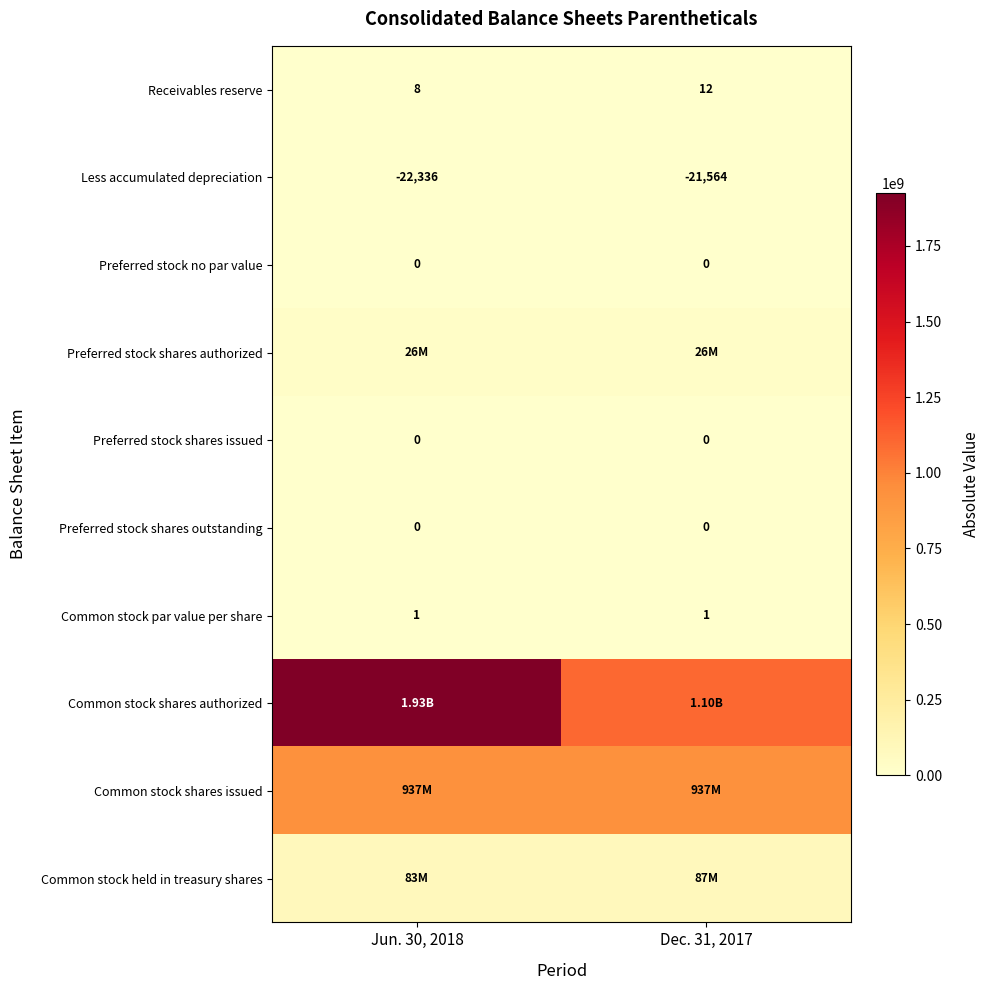

What is the spread (max minus min) of values at Dec. 31, 2017?

1100000000